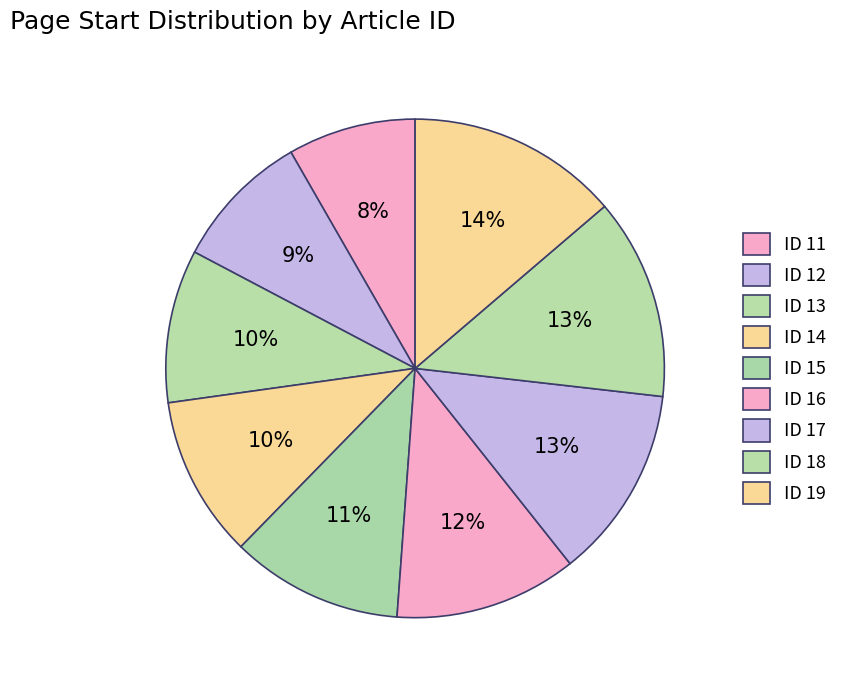

To the nearest percent, what portion does ID 14 represent?

10%